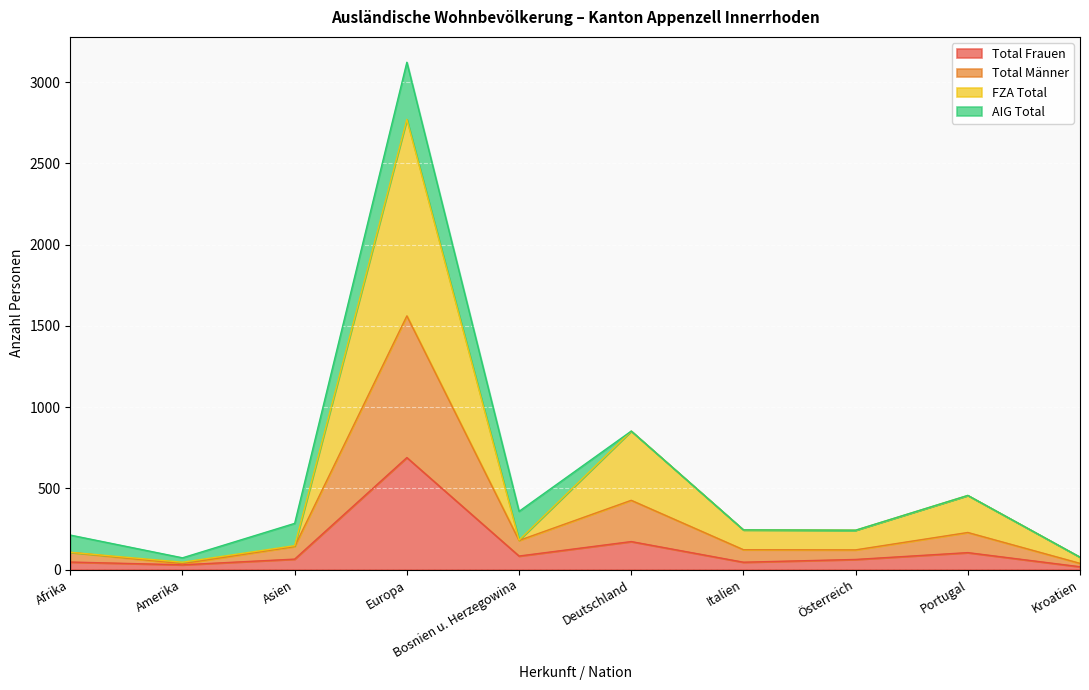

Rank the categories by Total Frauen value from lowest to highest.

Kroatien, Amerika, Italien, Afrika, Österreich, Asien, Bosnien u. Herzegowina, Portugal, Deutschland, Europa